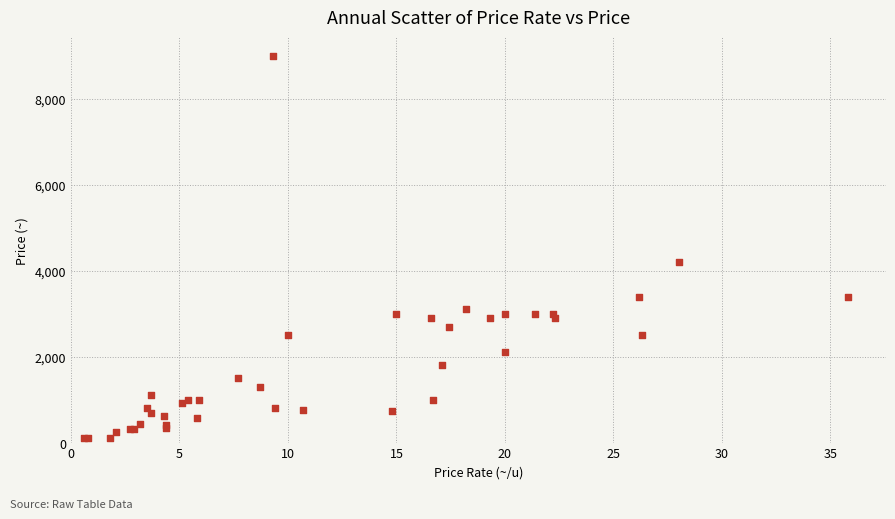

What Y value in the scatter plot is closest to 4550?

4200